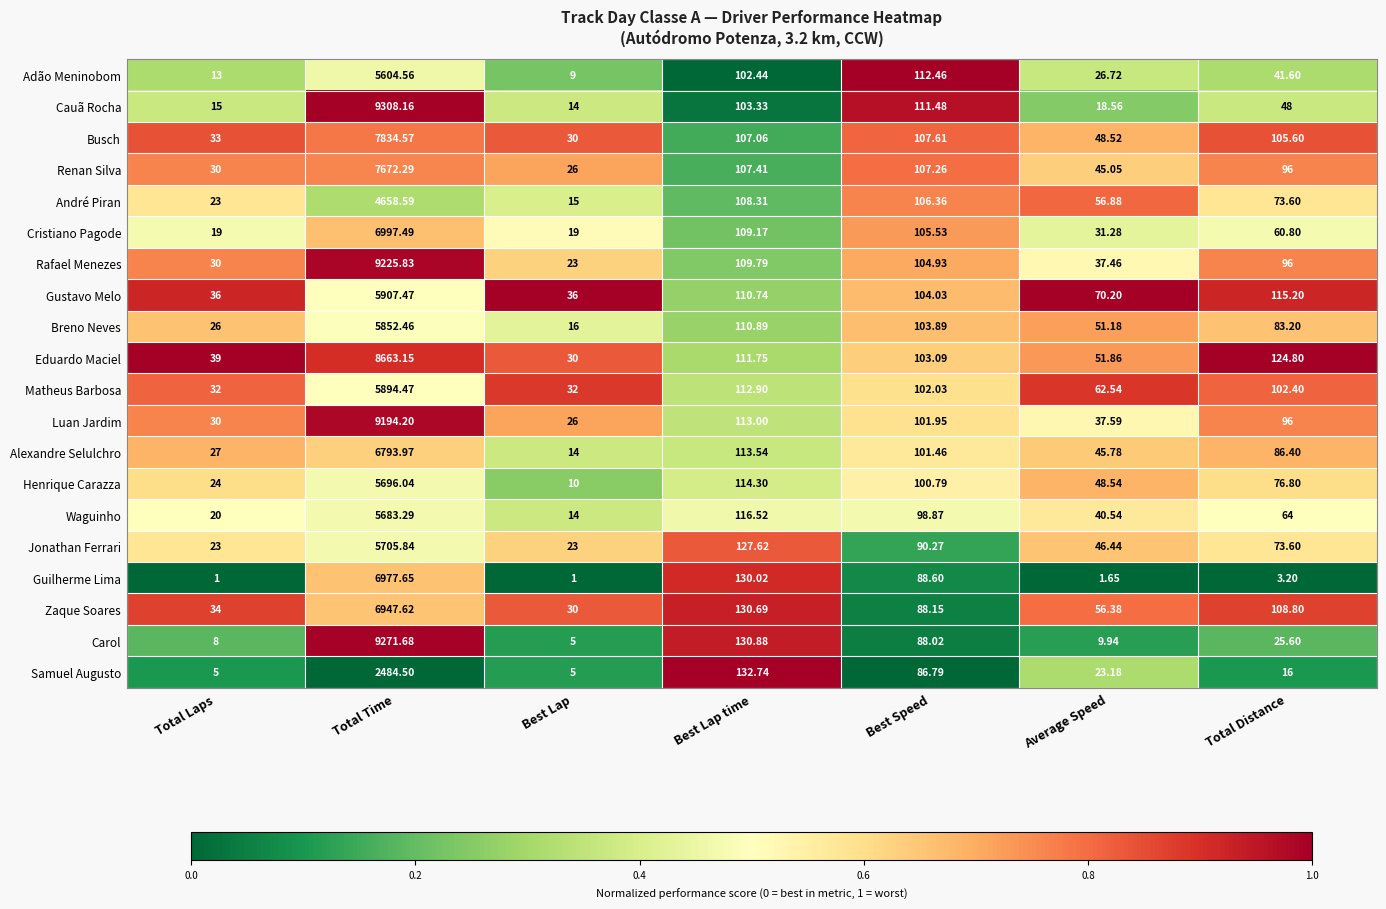

At which category does the chart reach its peak across all series?

Total Time